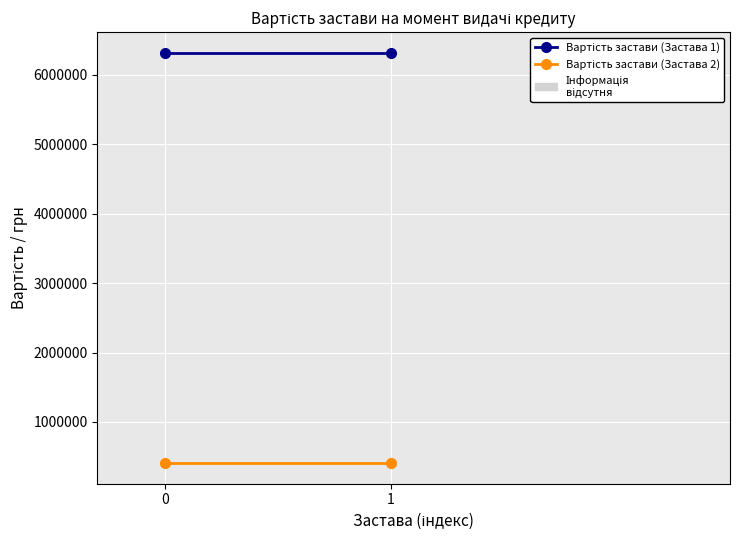

Rank the categories by Вартість застави (Застава 1) value from highest to lowest.

0, 1